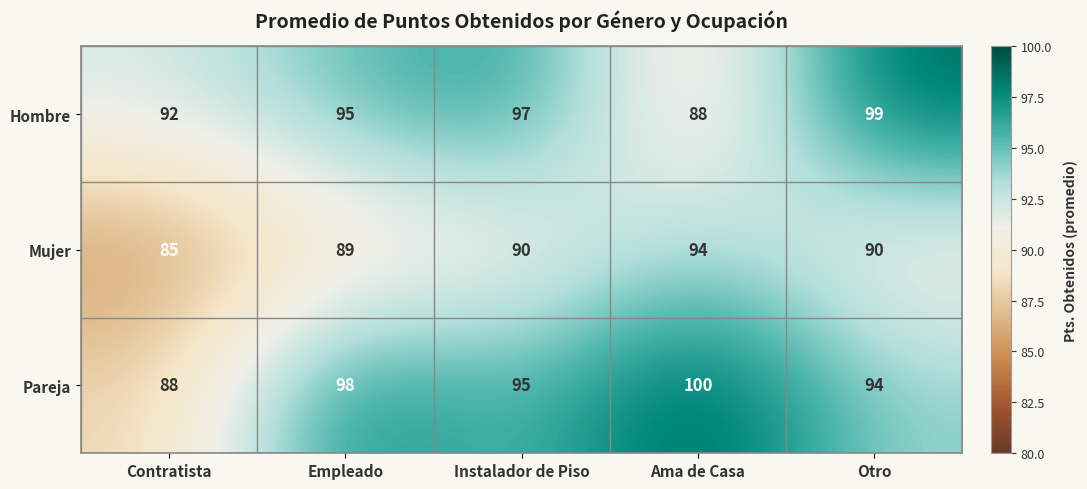

What is the smallest value displayed?

85